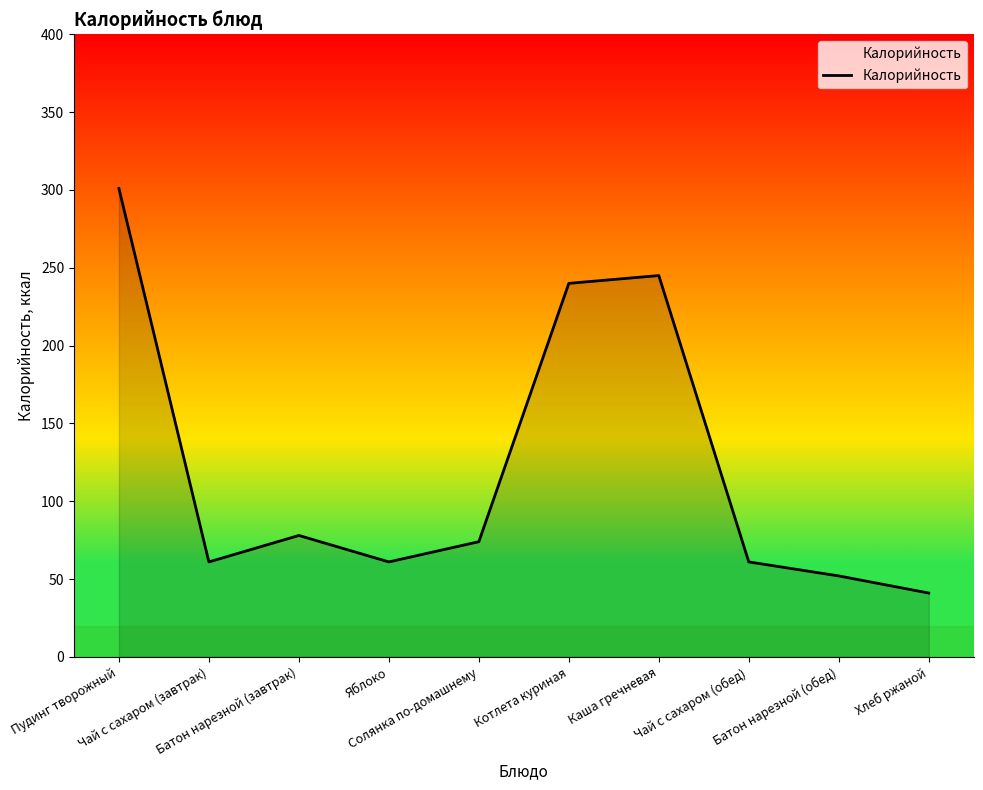

The value at Солянка по-домашнему is 74. True or false?

True